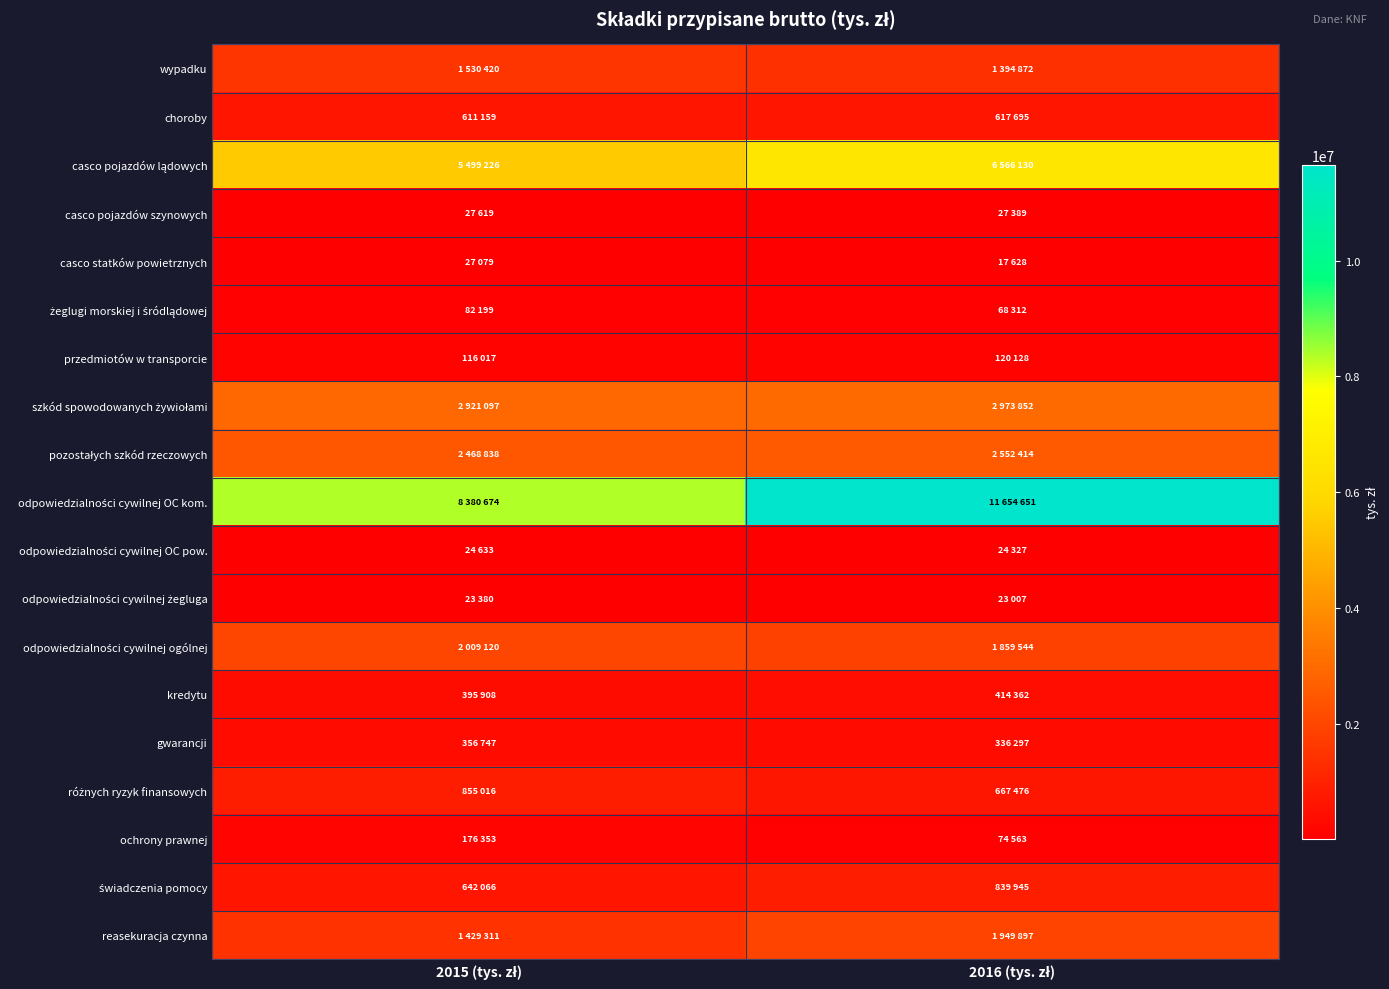

Rank the series at 2015 (tys. zł) from highest to lowest value.

odpowiedzialności cywilnej OC kom., casco pojazdów lądowych, szkód spowodowanych żywiołami, pozostałych szkód rzeczowych, odpowiedzialności cywilnej ogólnej, wypadku, reasekuracja czynna, różnych ryzyk finansowych, świadczenia pomocy, choroby, kredytu, gwarancji, ochrony prawnej, przedmiotów w transporcie, żeglugi morskiej i śródlądowej, casco pojazdów szynowych, casco statków powietrznych, odpowiedzialności cywilnej OC pow., odpowiedzialności cywilnej żegluga